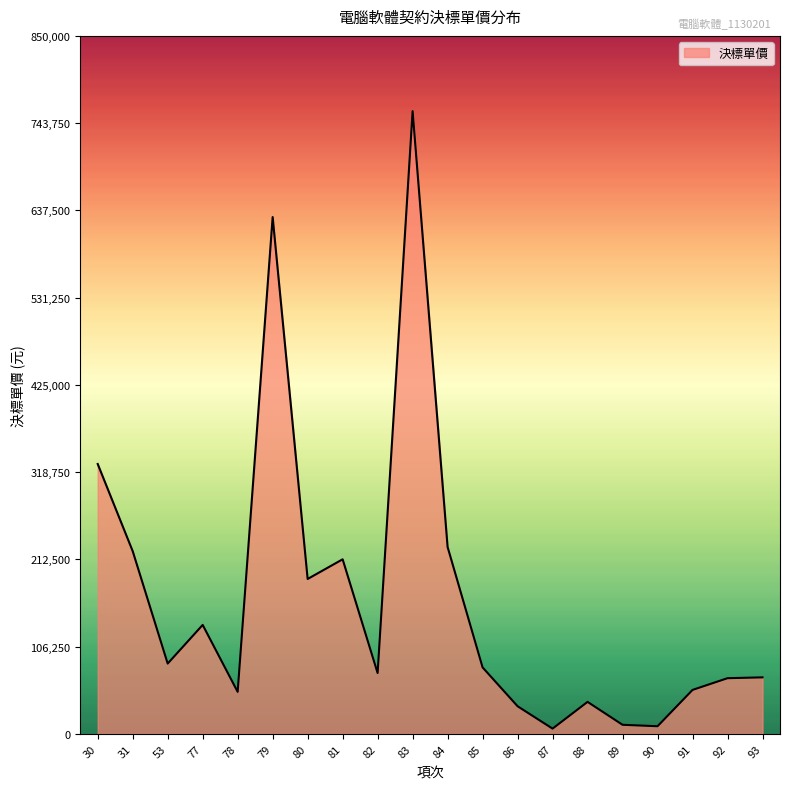

At which label is the value closest to 382324?

30